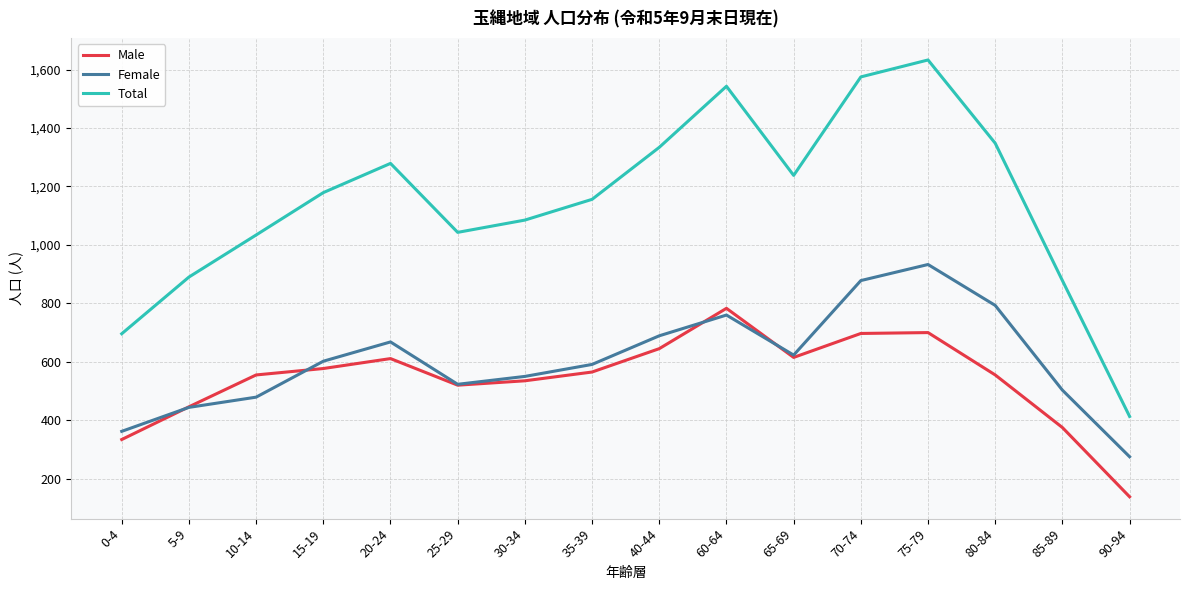

At which category is the sum across all series the highest?

75-79